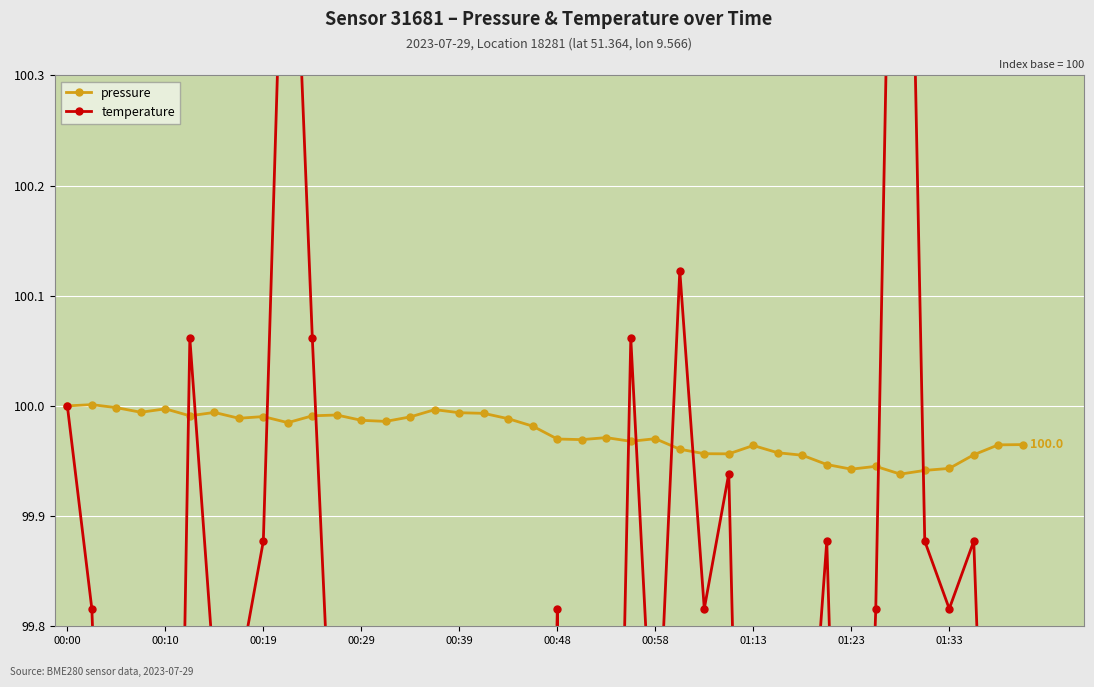

At 22, list the series in order from largest to smallest.

pressure, temperature